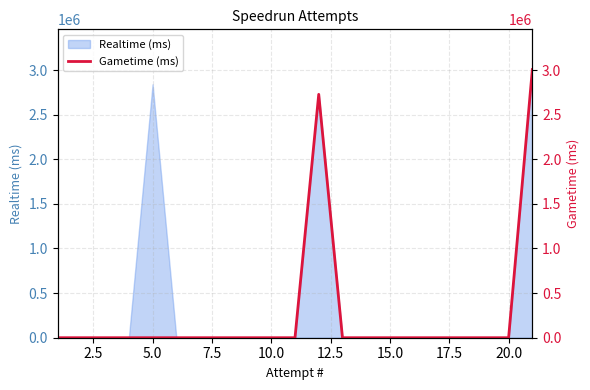

Does the chart have visible grid lines?

Yes